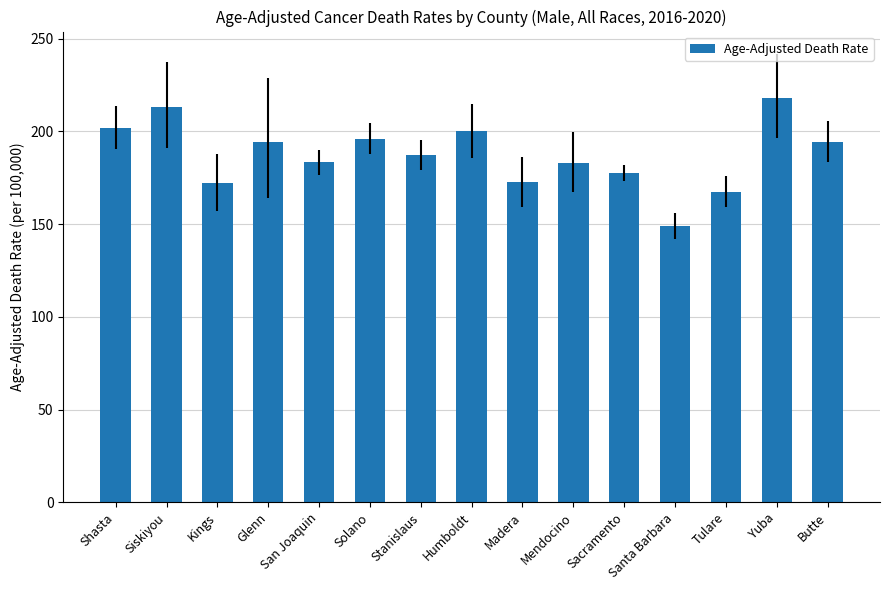

Is it true that the value at Mendocino is 182.9?

True